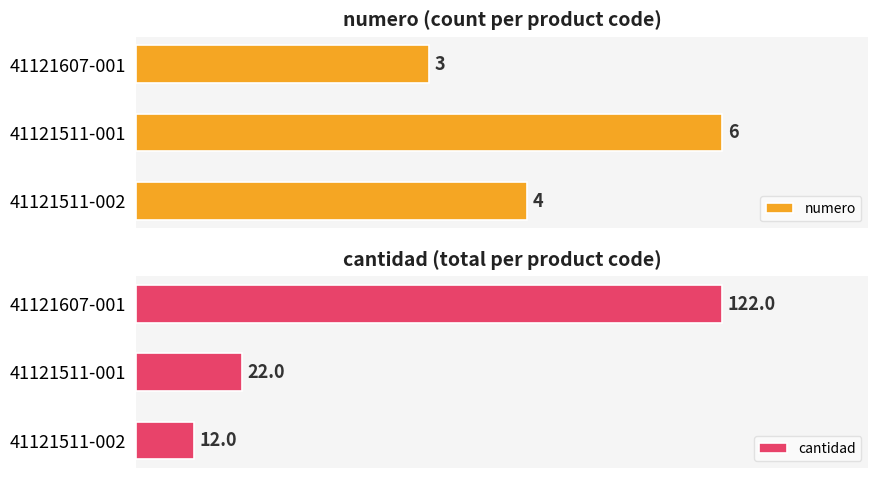

What is the difference between the maximum and minimum values in the cantidad series?

110